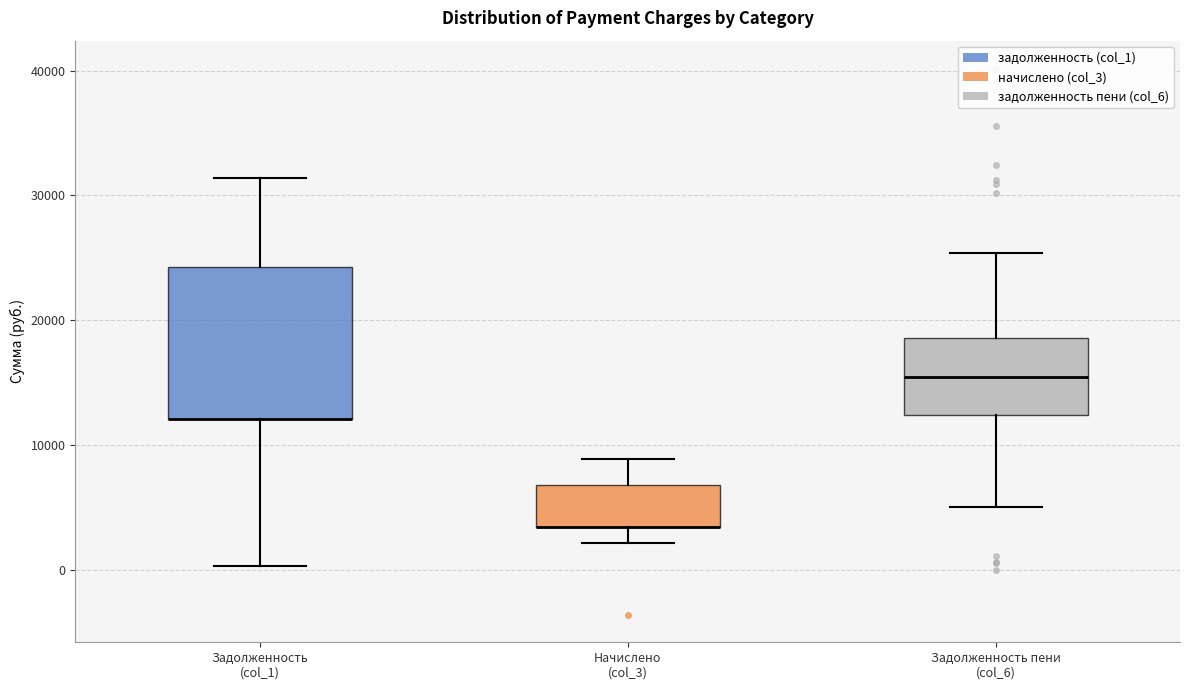

Reading left to right, transcribe this box plot: for each box, give where its median line is, the range the box spans, and where its two whiskers end, as read against the y-axis. The values are not printed on the chart, so give them approximately, as read against the axis.

Задолженность (col_1): median 12000 (drawn on the box's lower edge), box 12000 to 24000, whiskers 0 to 31000
Начислено (col_3): median 3000 (drawn on the box's lower edge), box 3000 to 7000, whiskers 2000 to 9000
Задолженность пени (col_6): median 15000, box 12000 to 19000, whiskers 5000 to 25000